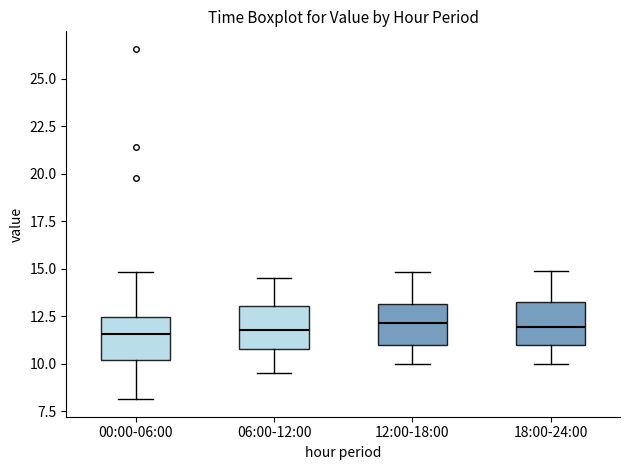

Where does the median line of the box for 06:00-12:00 sit on the y-axis? The values are not printed on the chart, so give them approximately, as read against the axis.

12.0